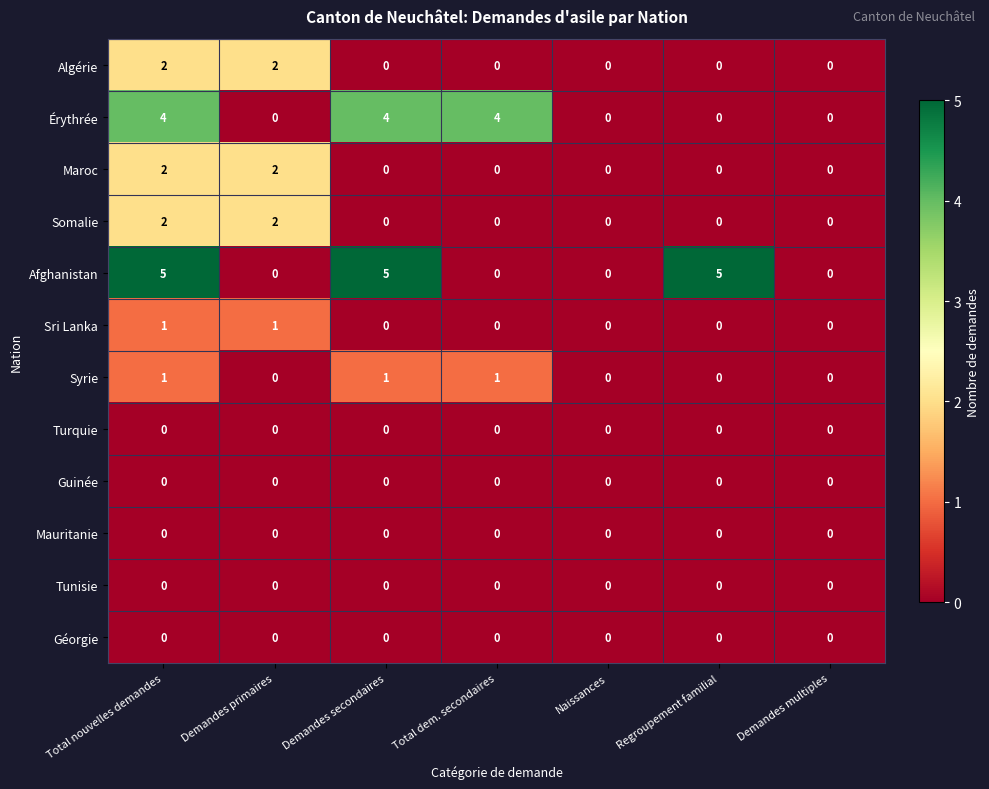

Which series changed the most between Total nouvelles demandes and Regroupement familial?

Érythrée